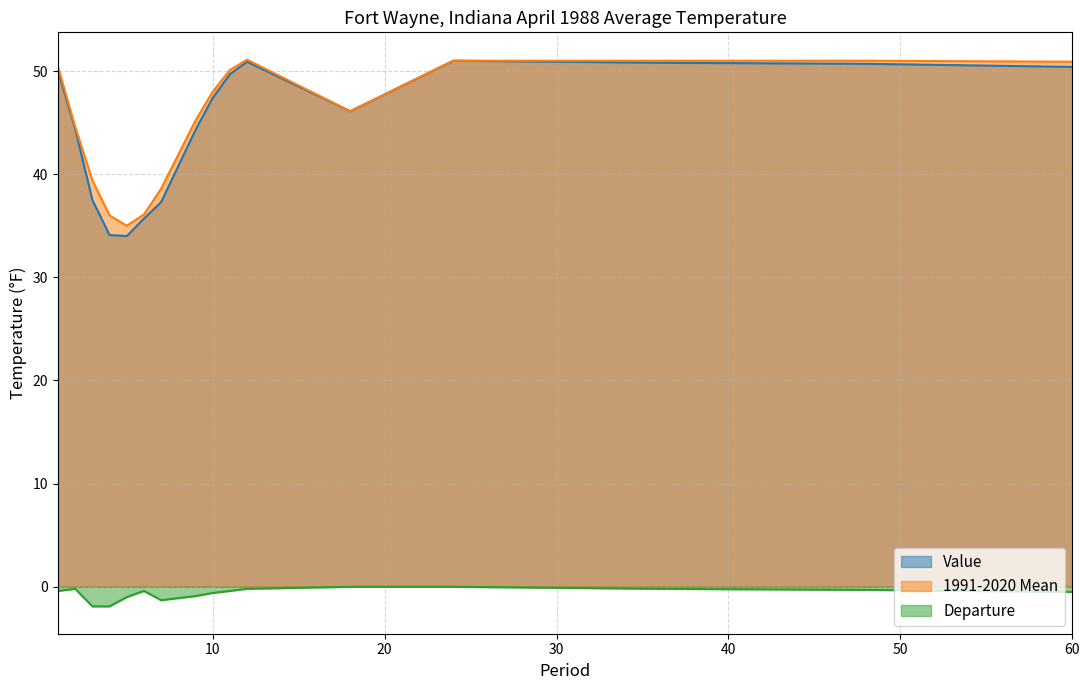

At which category does Value reach its first local peak?

12